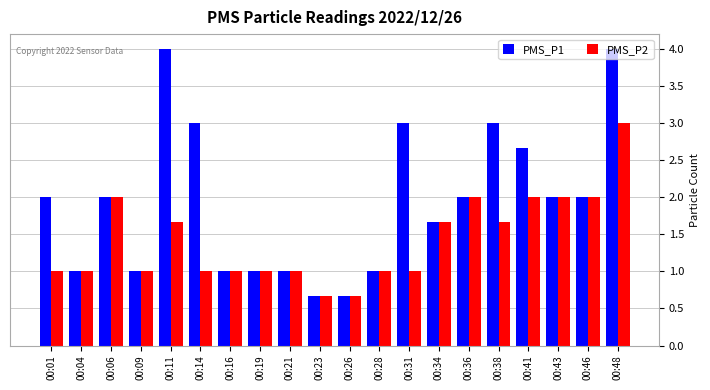

How many bars are there in each group?

2